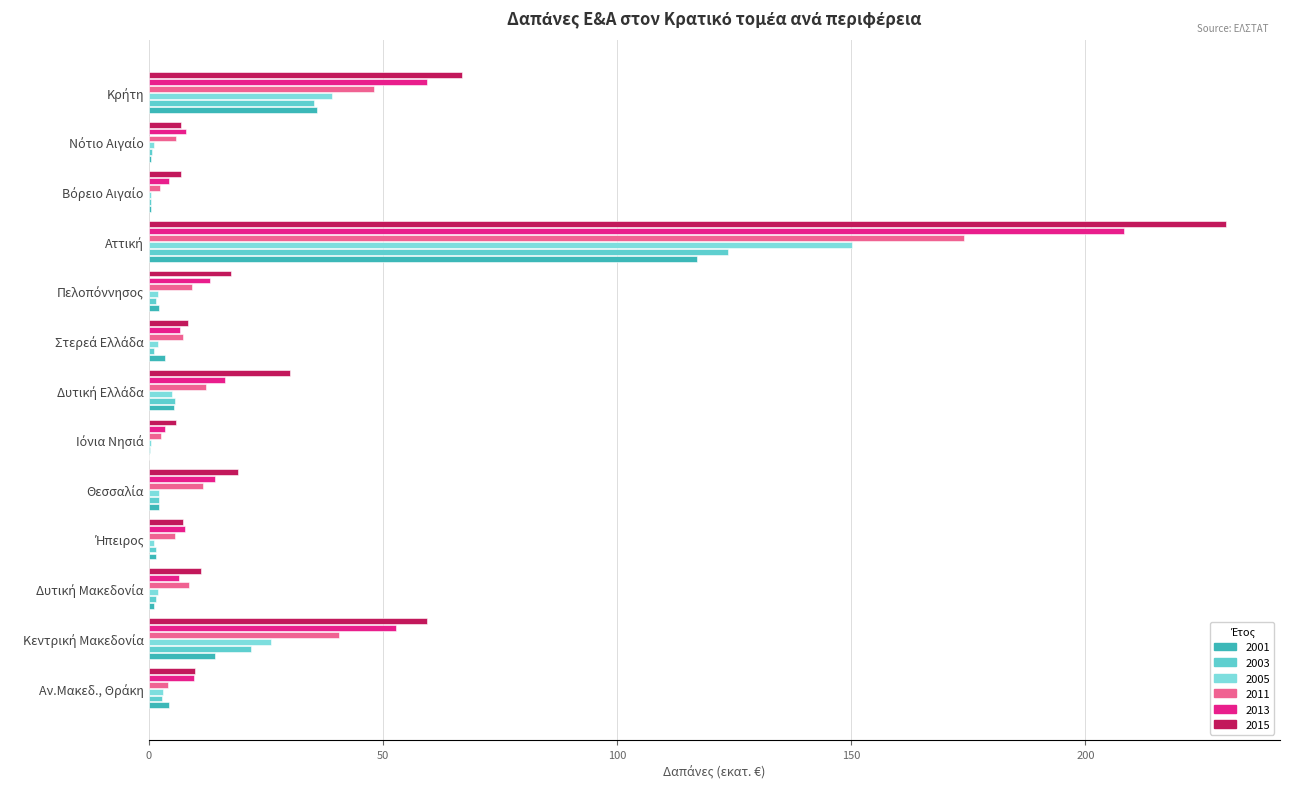

What is the spread (max minus min) of values at Βόρειο Αιγαίο?

6.5